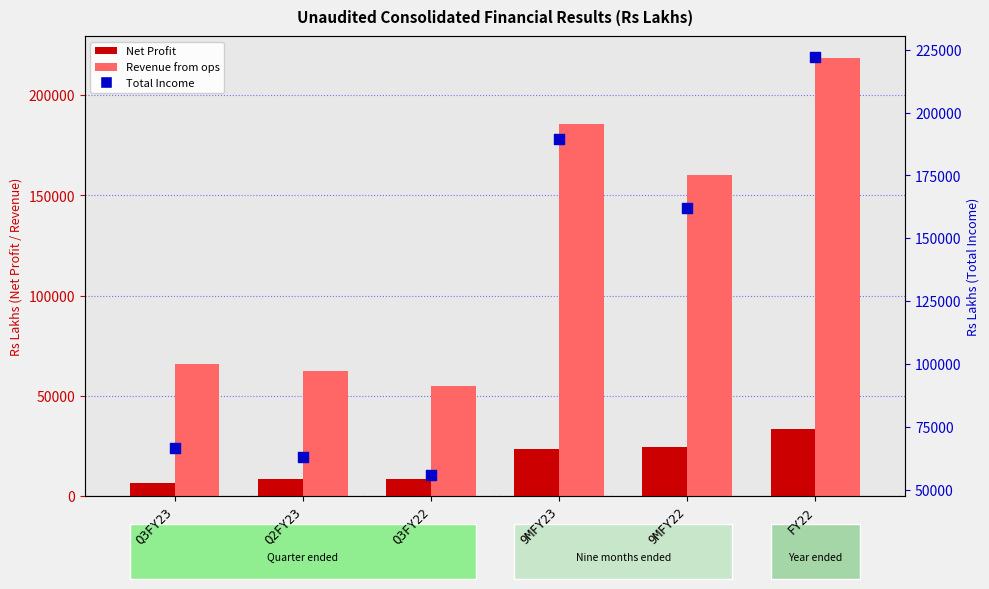

Which series has the widest spread of Y values?

Total Income